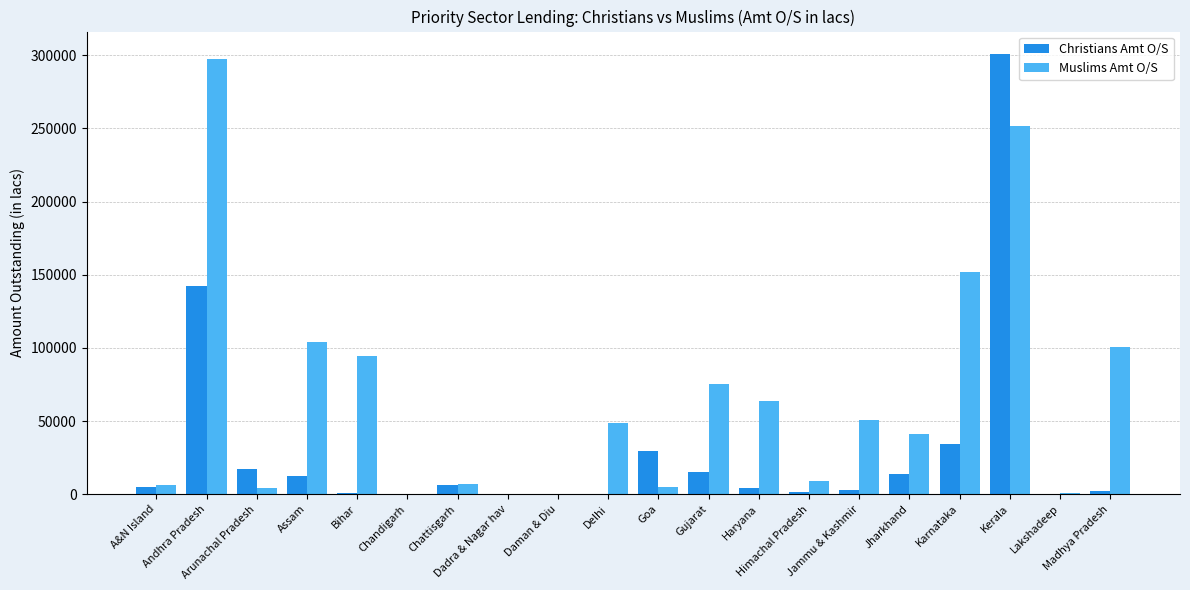

What is the highest value of the Muslims Amt O/S series?

297816